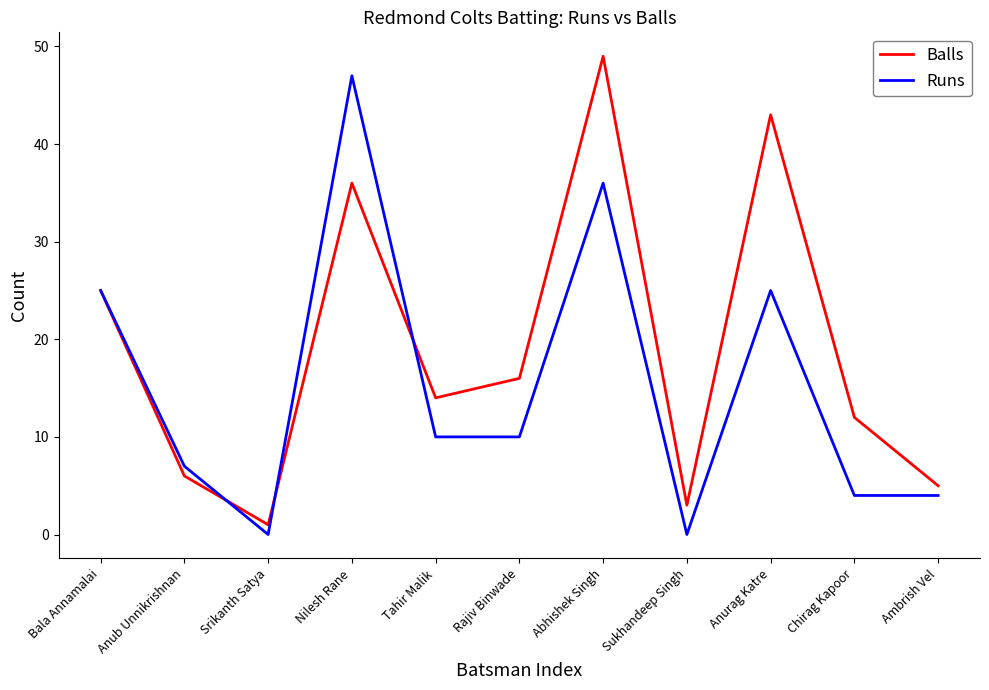

Is the value of Balls at Anub Unnikrishnan greater than the value of Runs at Anurag Katre?

No